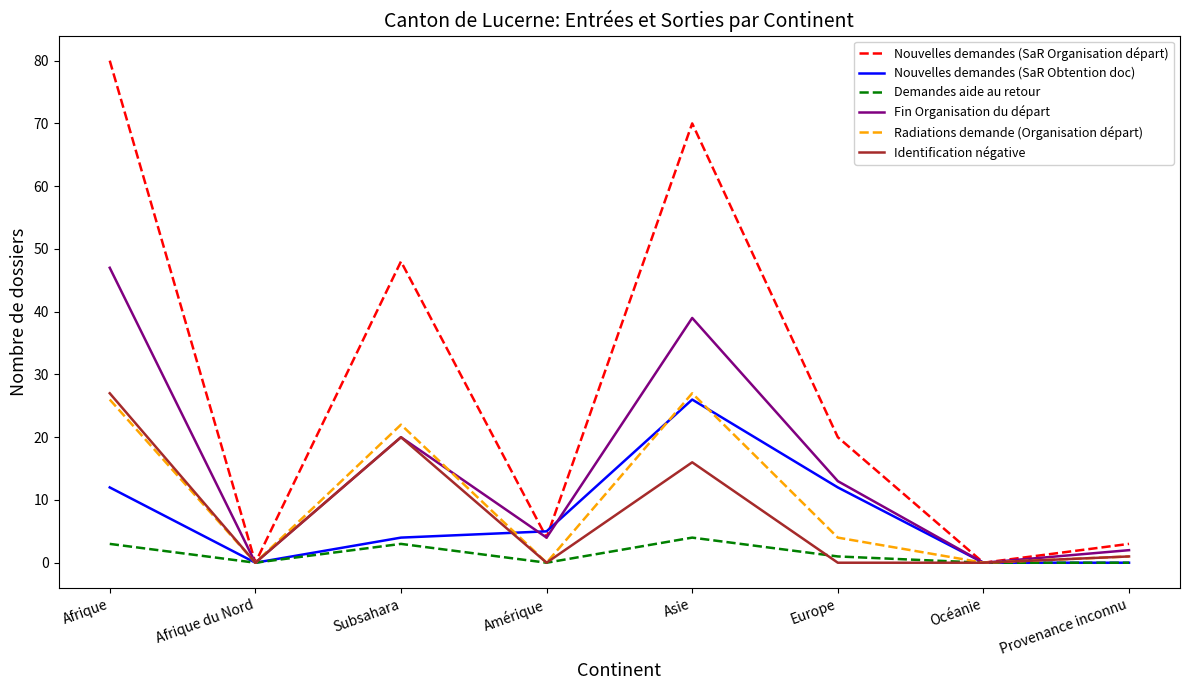

How many series are shown in this chart?

6